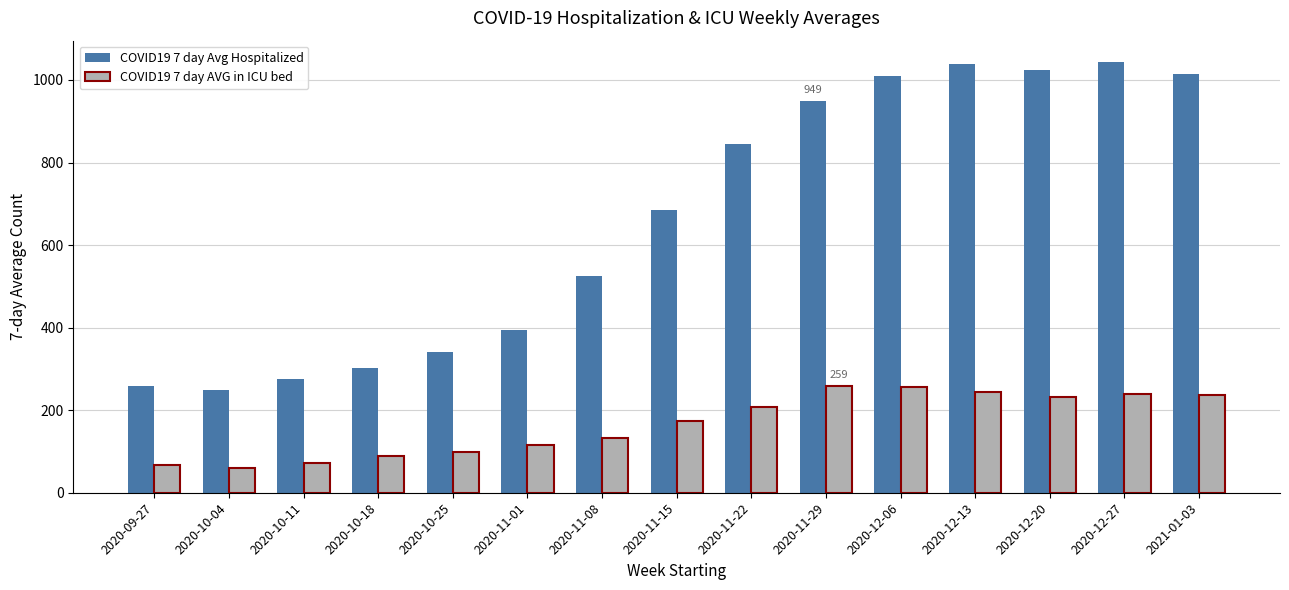

True or false: COVID19 7 day Avg Hospitalized has a value of 341 at 2020-10-25.

True